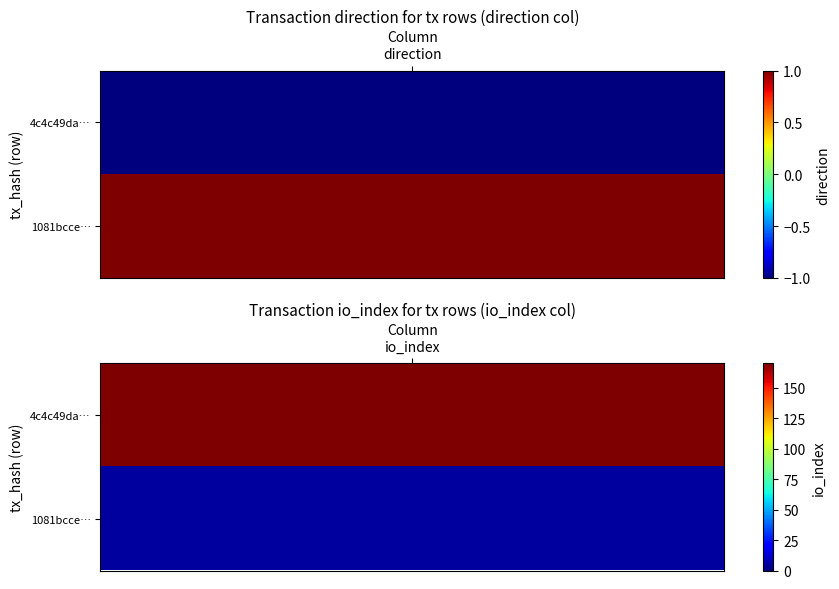

Which has a higher value, 0 or 1?

1